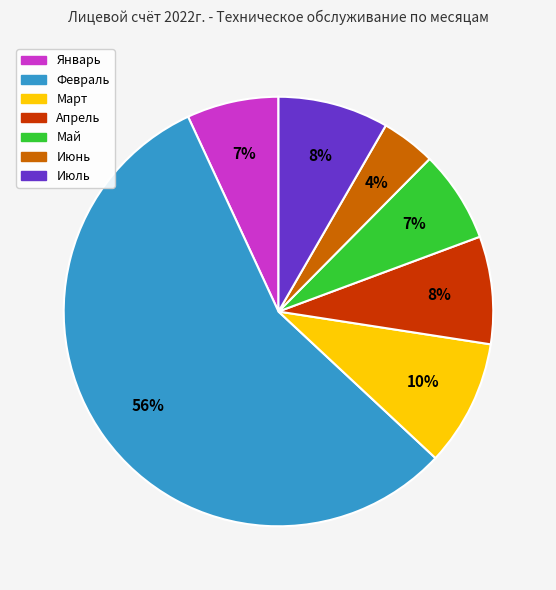

Which category has the smallest portion of the pie?

Июнь